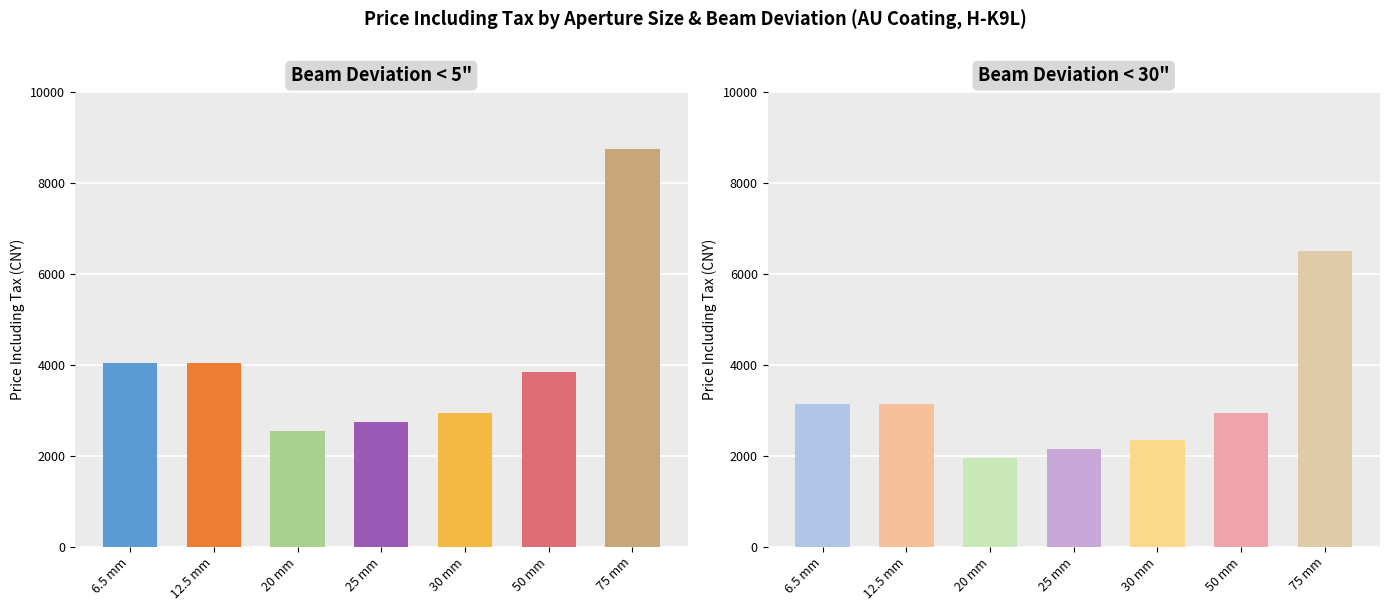

At which label is <30" Beam Deviation closest to 4225?

6.5 mm